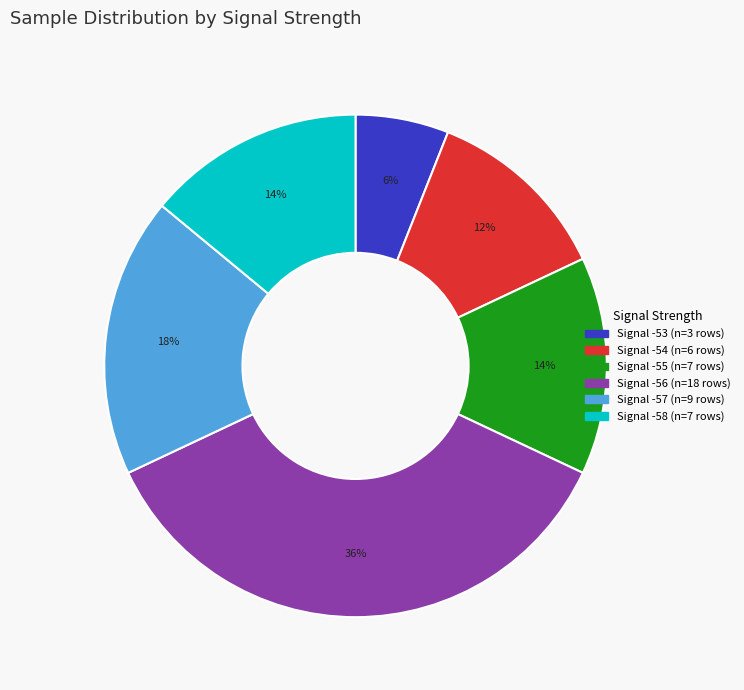

To the nearest percent, what is the average slice percentage?

17%